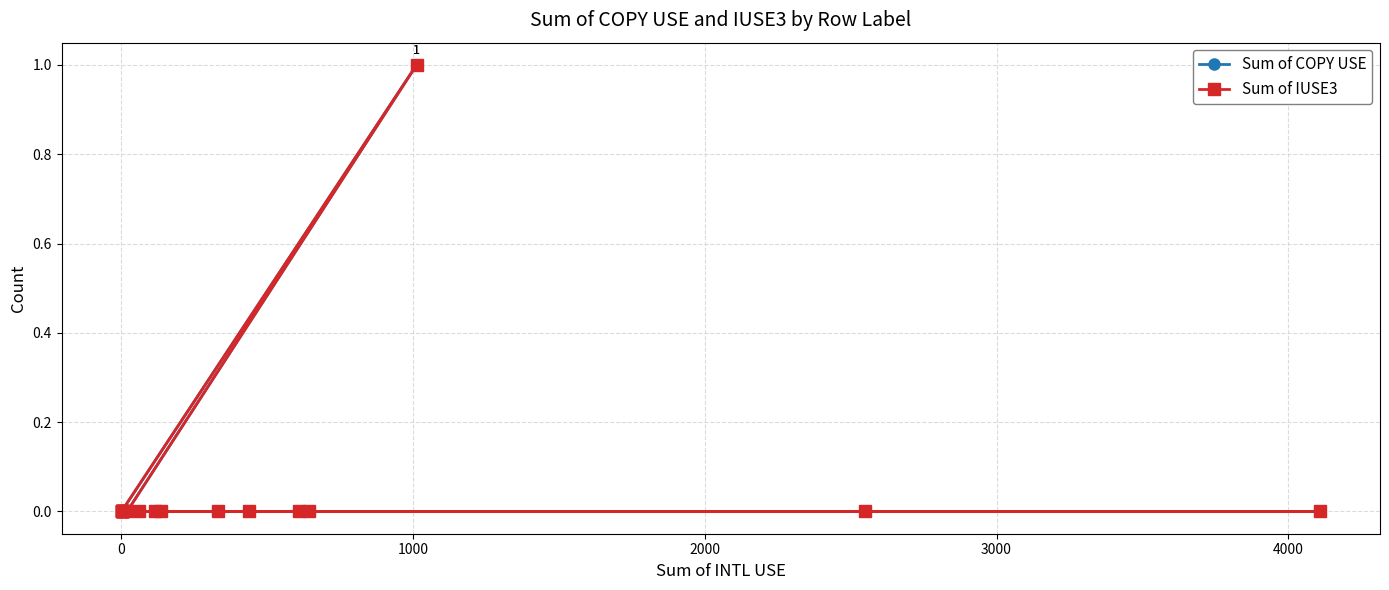

How many positive values does the Sum of COPY USE series have?

1